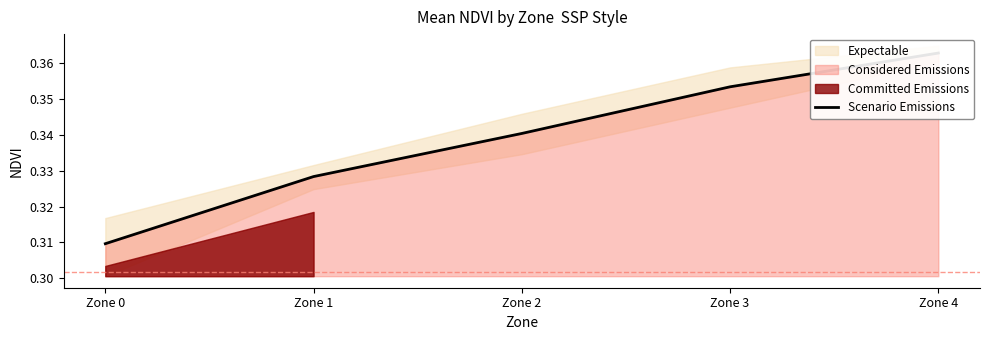

List the labels in order of value, smallest first.

Zone 0, Zone 1, Zone 2, Zone 3, Zone 4